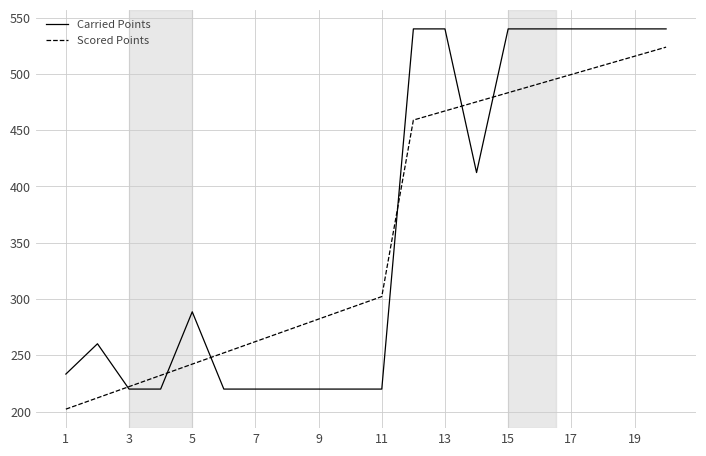

What is the maximum value for Scored Points?

523.8